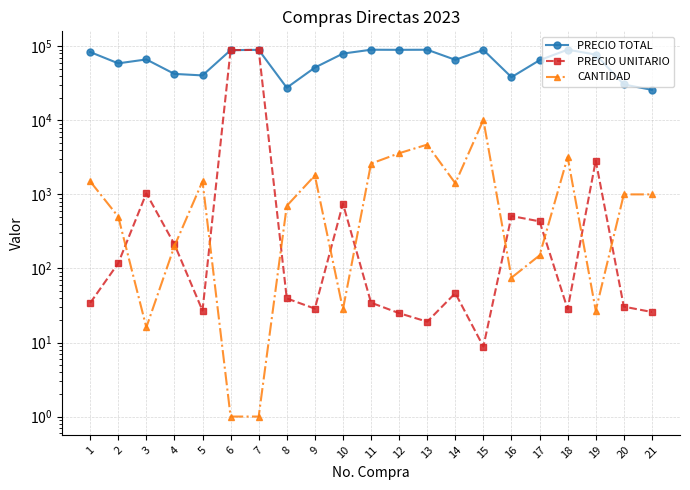

True or false: CANTIDAD and PRECIO TOTAL cross at least once.

False